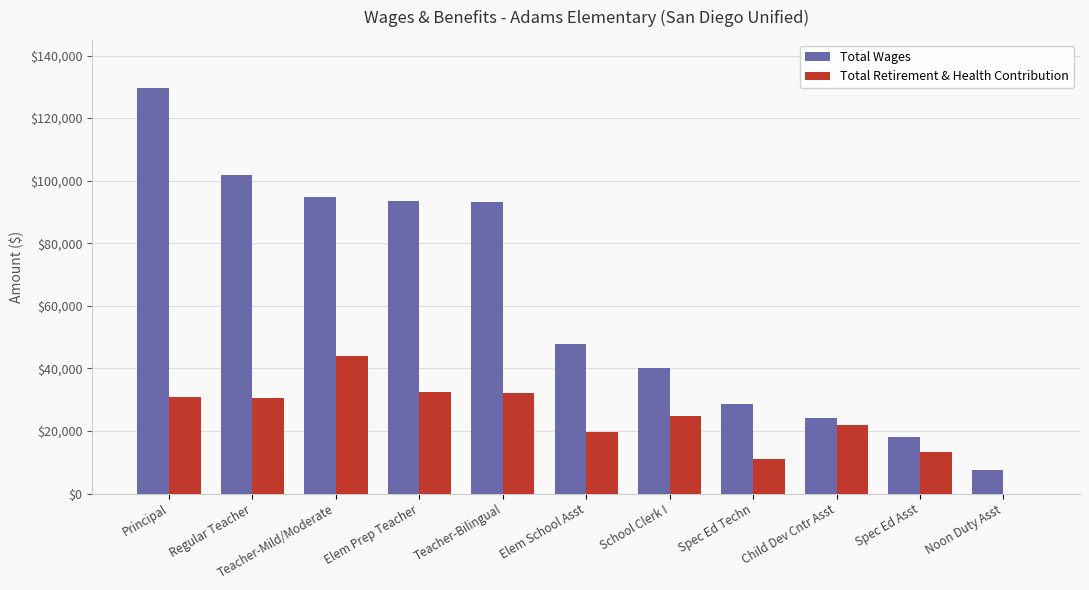

Read the Total Retirement & Health Contribution value at Elem School Asst, to the nearest 10.

19700